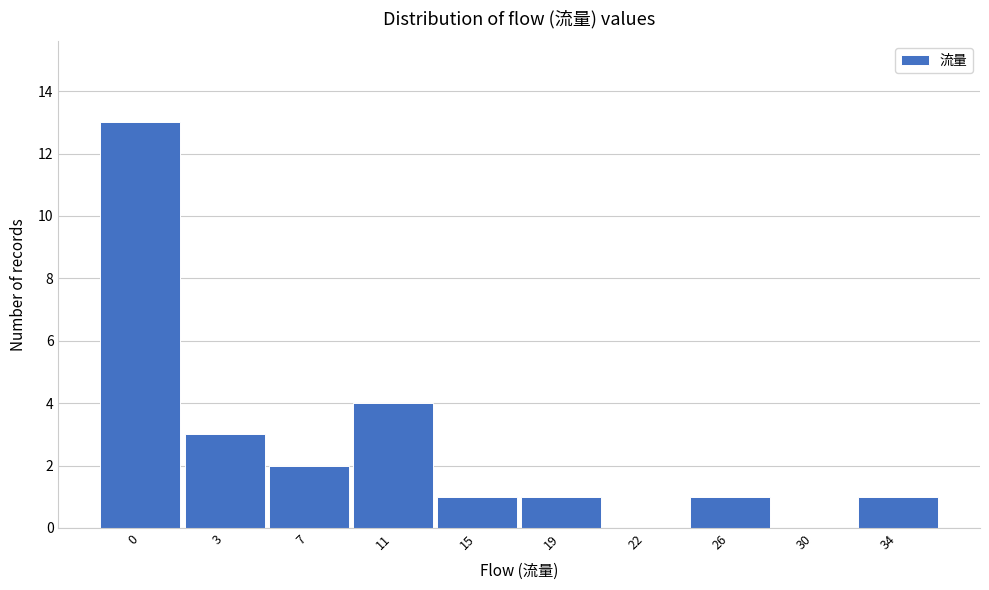

Reading right to left, extract all data points from this chart.

34=1	30=0	26=1	22=0	19=1	15=1	11=4	7=2	3=3	0=13